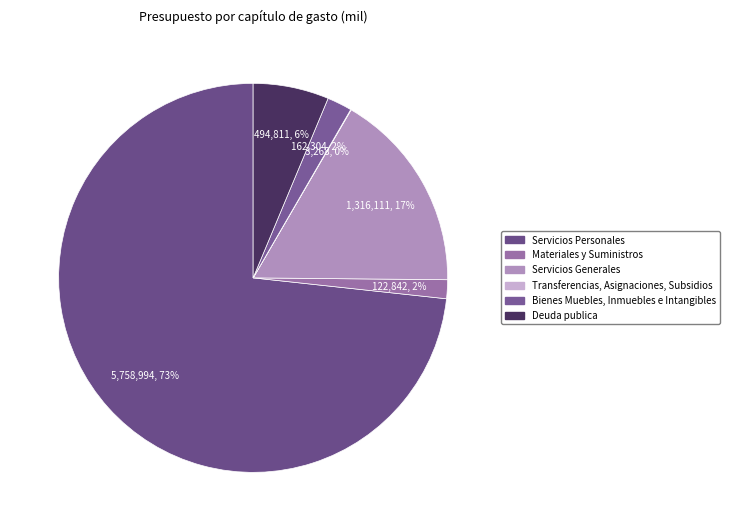

What percentage is the Materiales y Suministros slice, to the nearest percent?

2%